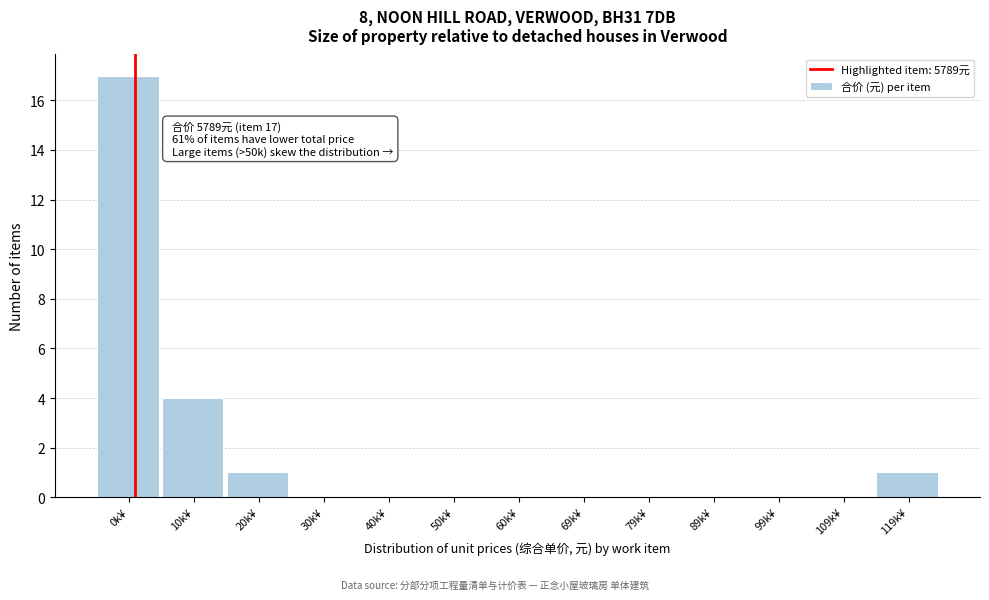

Reading left to right, list all the values displayed in this chart.

0k¥=17	10k¥=4	20k¥=1	30k¥=0	40k¥=0	50k¥=0	60k¥=0	69k¥=0	79k¥=0	89k¥=0	99k¥=0	109k¥=0	119k¥=1